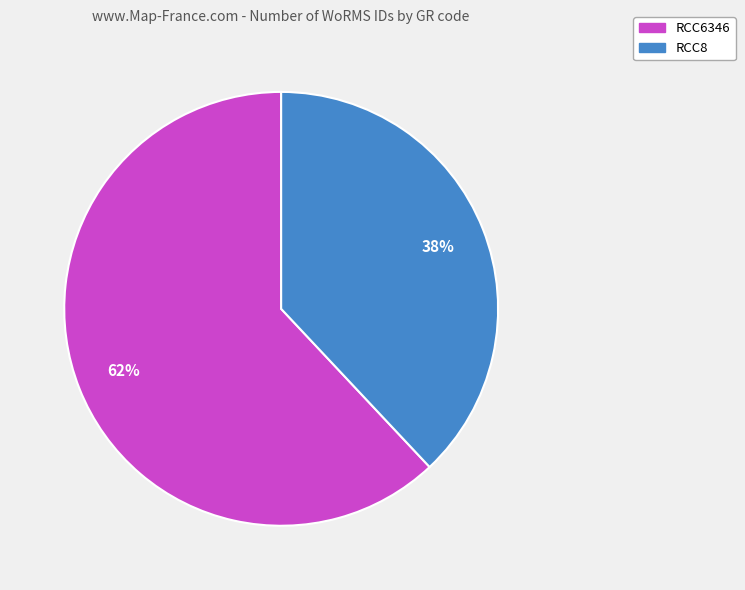

Approximately how many times larger is the value at RCC8 compared to RCC6346?

0.6